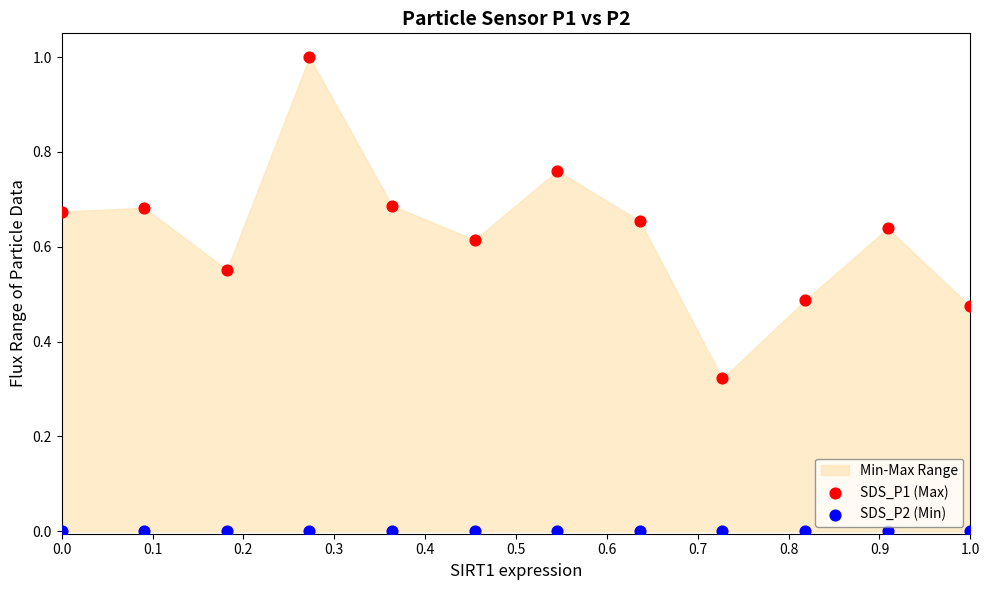

Which series contains the highest Y value?

SDS_P1 (Max)